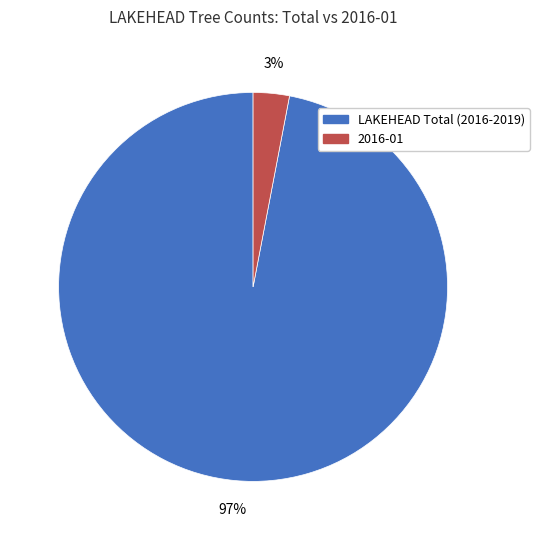

The LAKEHEAD Total (2016-2019) slice represents 97% of the pie. True or false?

True